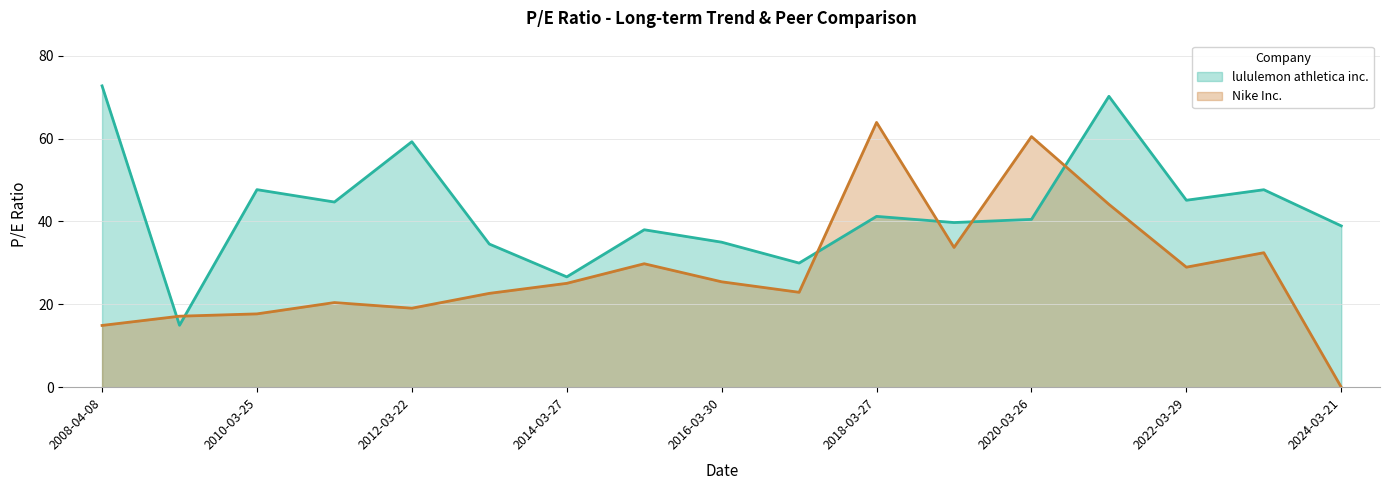

What value does the lululemon athletica inc. series have at 2016-03-30?

35.0